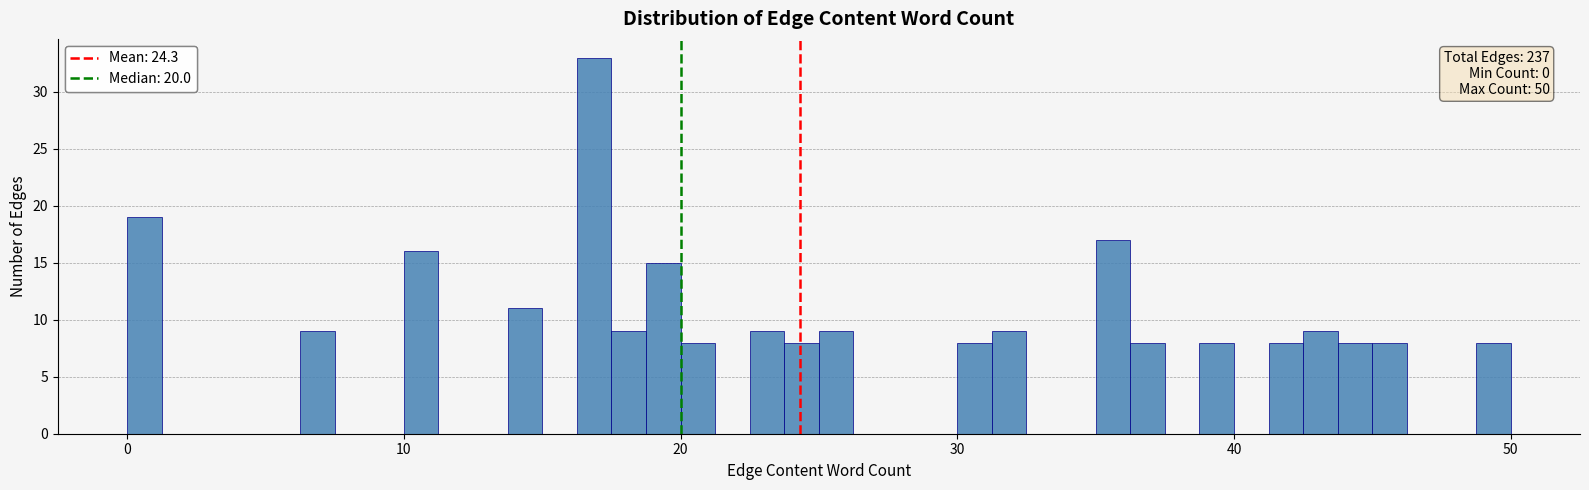

Read against the x-axis, roughly where is the centre of the tallest bar?

17